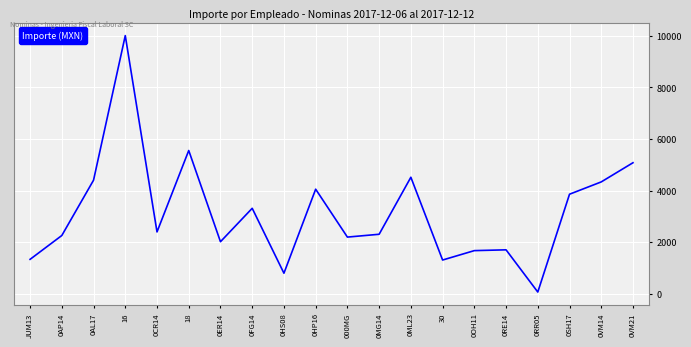

What is the ratio of the value at 000MG to the value at 0HS08?

2.8